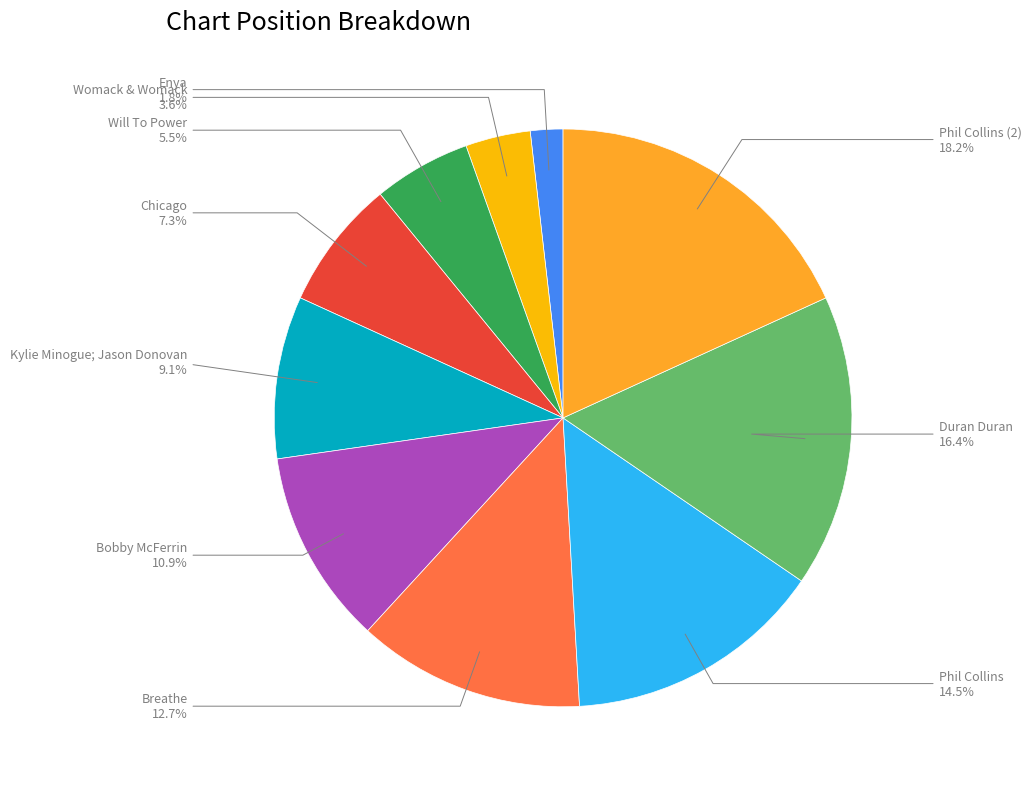

Rank the categories by value from lowest to highest.

Enya, Womack & Womack, Will To Power, Chicago, Kylie Minogue; Jason Donovan, Bobby McFerrin, Breathe, Phil Collins, Duran Duran, Phil Collins (2)